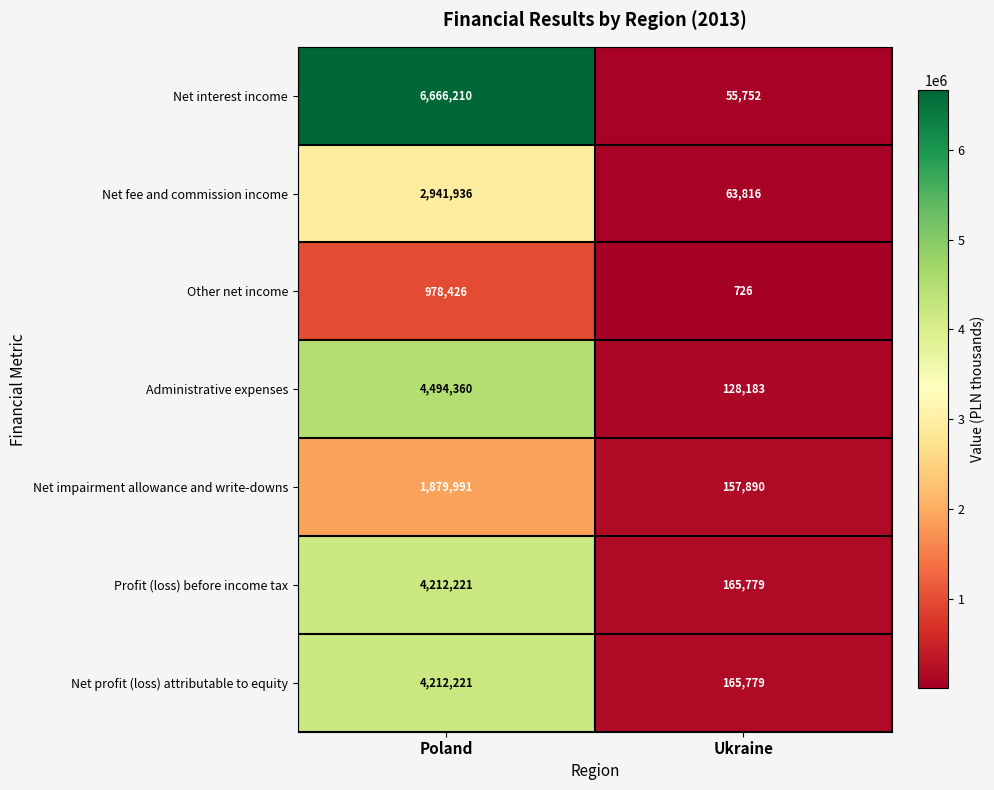

Is it true that Profit (loss) before income tax equals 4212221 at Poland?

True